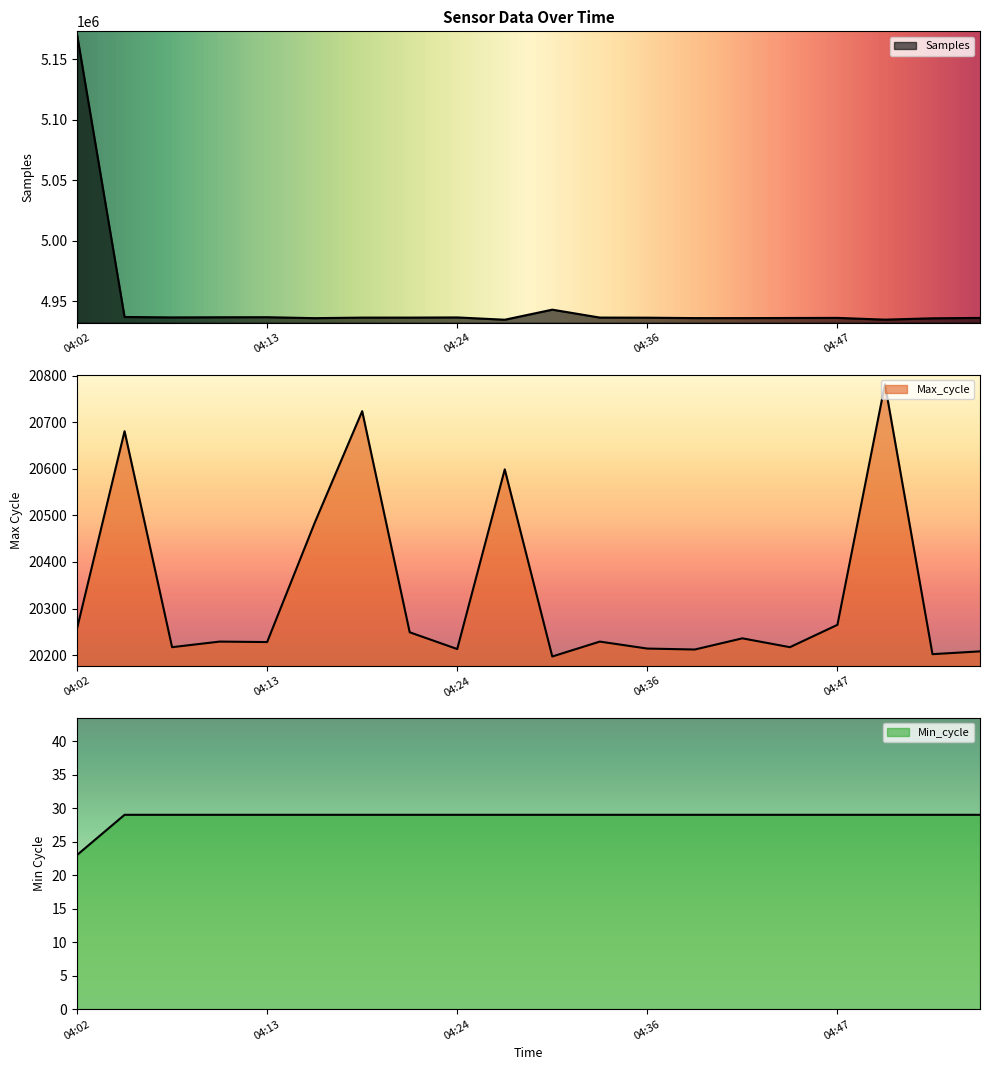

Does the chart have visible grid lines?

No